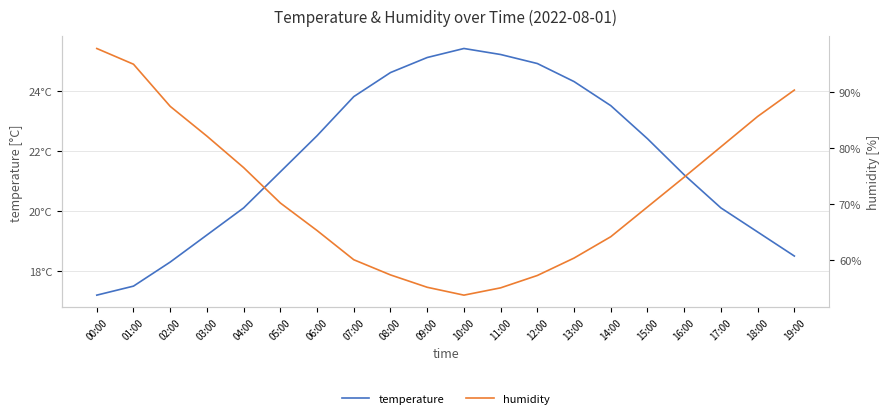

At which category does temperature reach its first local peak?

10:00